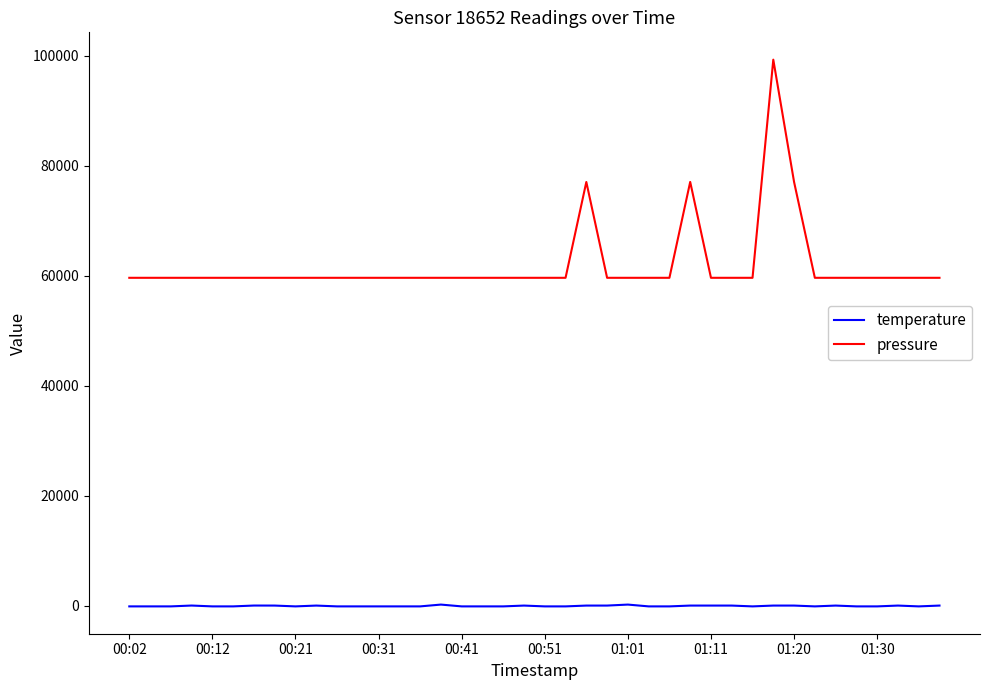

List the series in order of their overall mean, lowest first.

temperature, pressure